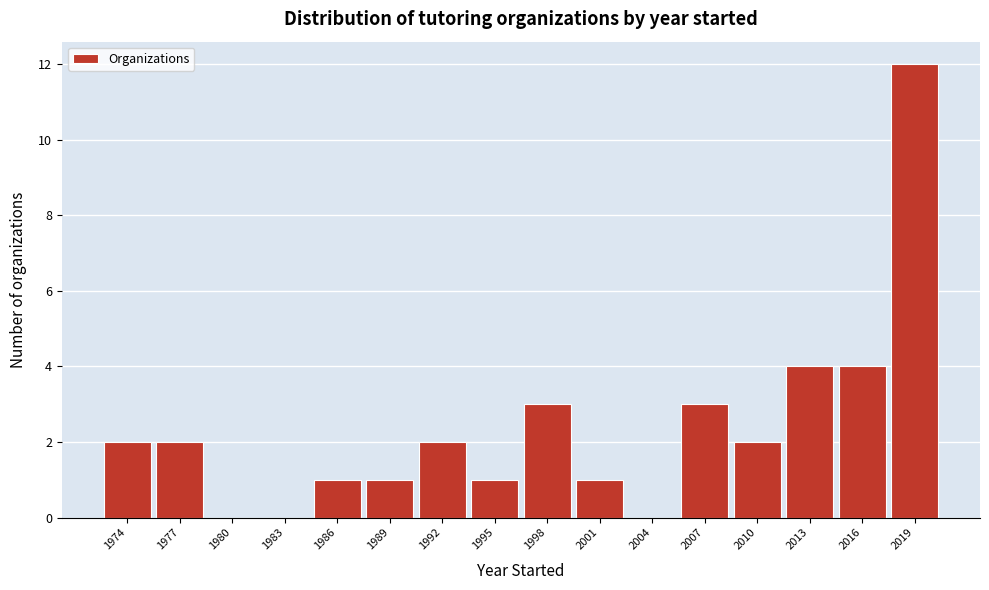

Reading left to right, what are all the values shown in this chart?

1974=2	1977=2	1980=0	1983=0	1986=1	1989=1	1992=2	1995=1	1998=3	2001=1	2004=0	2007=3	2010=2	2013=4	2016=4	2019=12